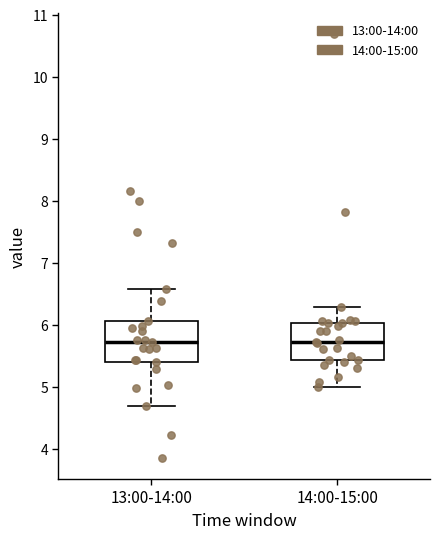

Reading left to right, read every box against the y-axis: the position of its median line, the range the box covers, and the ends of its whiskers. The values are not printed on the chart, so give them approximately, as read against the axis.

13:00-14:00: median 5.7, box 5.4 to 6.1, whiskers 4.7 to 6.6
14:00-15:00: median 5.7, box 5.4 to 6.0, whiskers 5.0 to 6.3